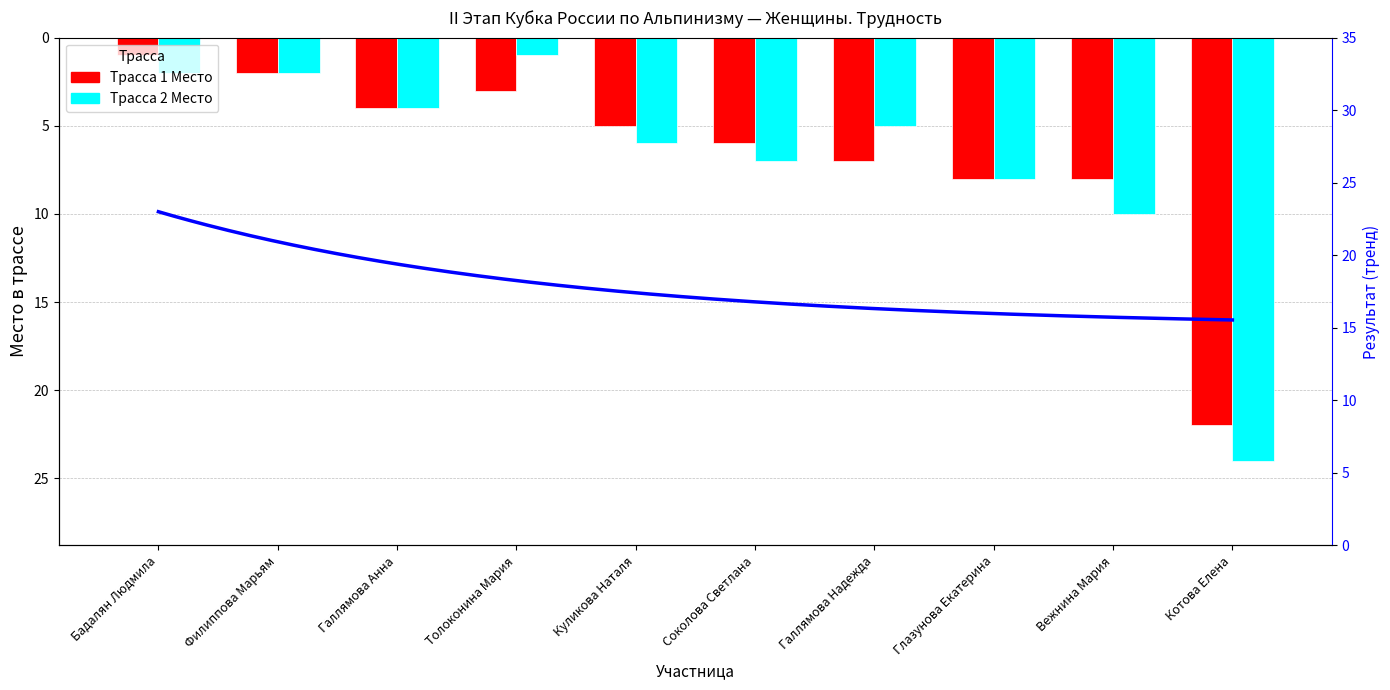

What is the total value across all series at Куликова Наталя?

11